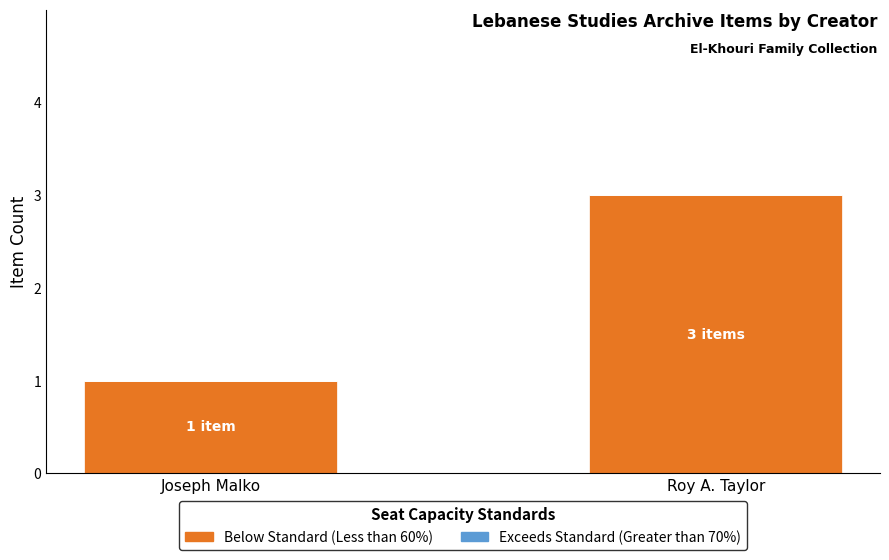

Which category has the highest value across all series?

Roy A. Taylor